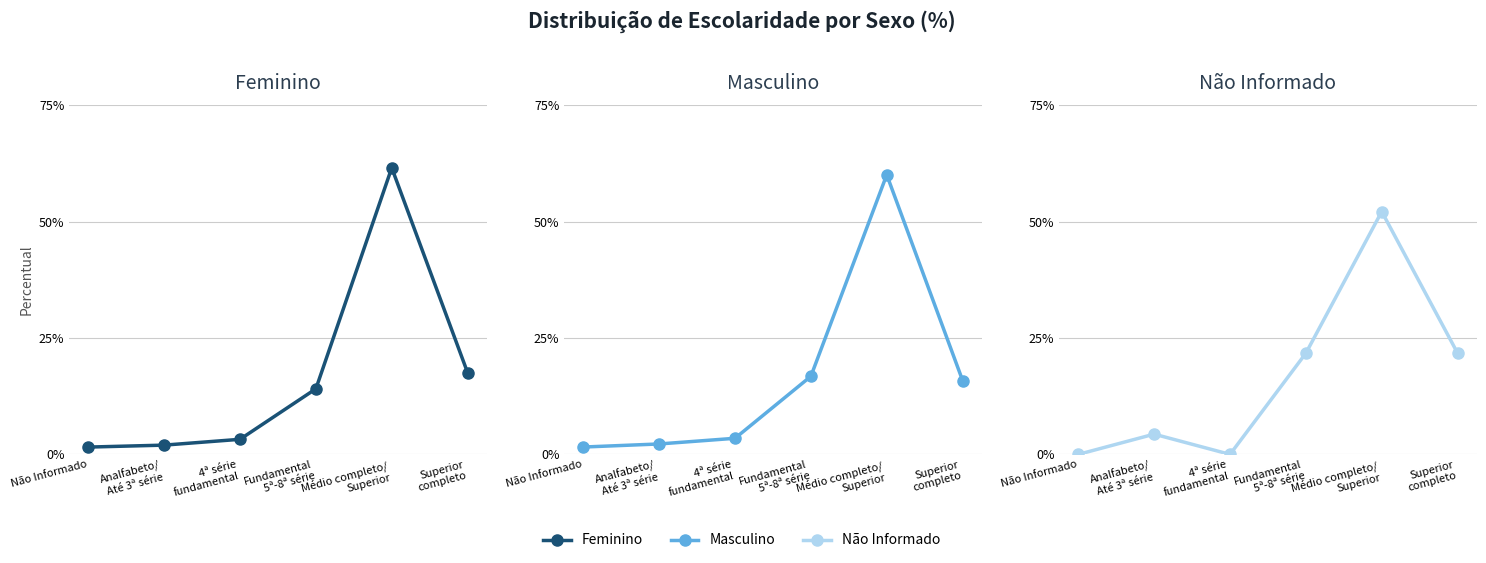

After their last crossing, which series has the higher values: Masculino or Feminino?

Feminino